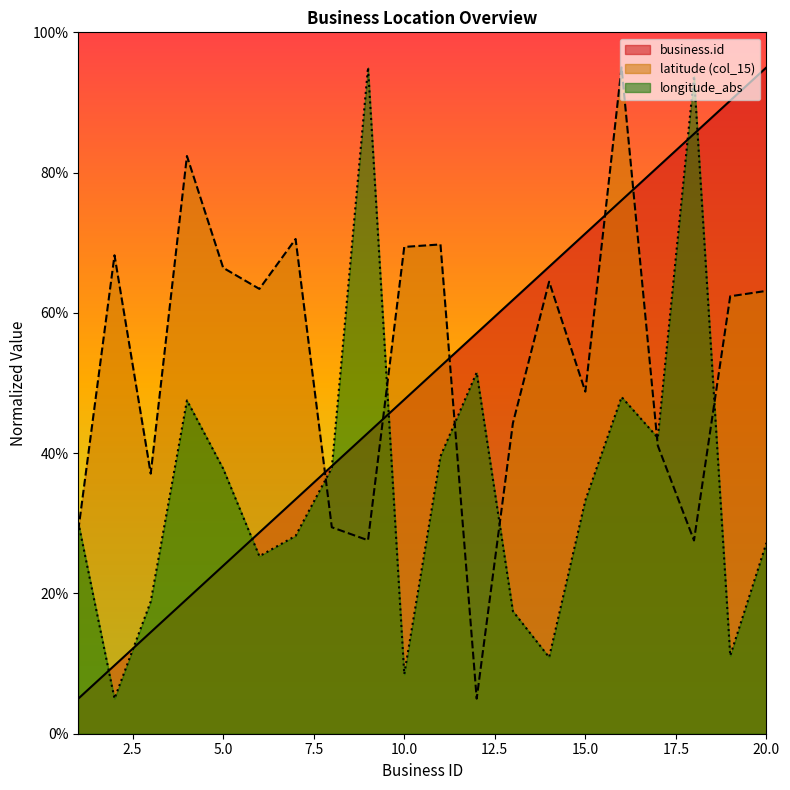

At which category is the sum across all series the highest?

16